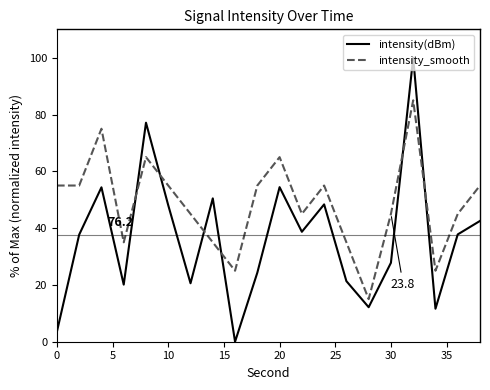

Which series has the largest total across all categories?

intensity_smooth